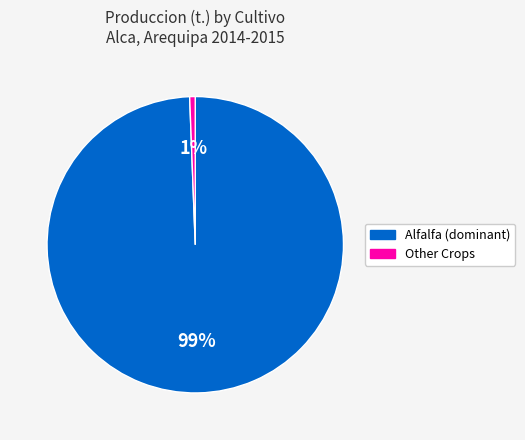

To the nearest percent, what is the combined percentage of Other Crops and Alfalfa (dominant)?

100%